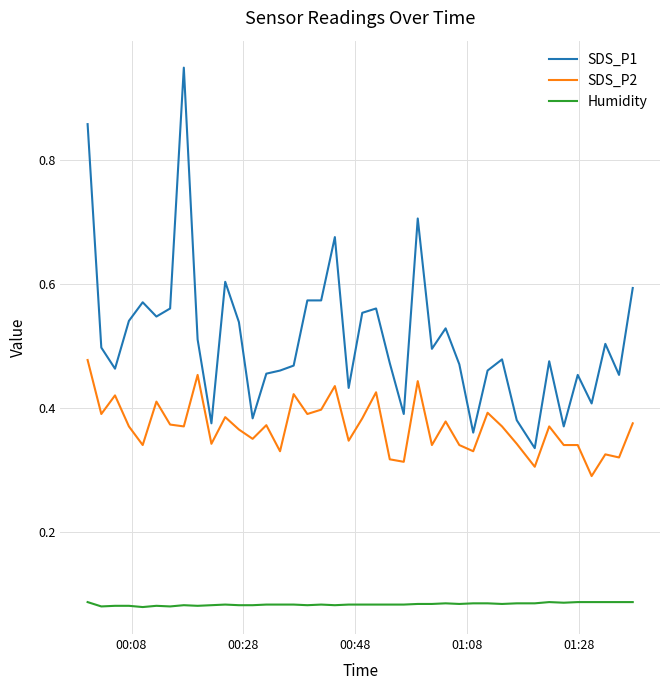

List the series in order of their overall mean, lowest first.

Humidity, SDS_P2, SDS_P1